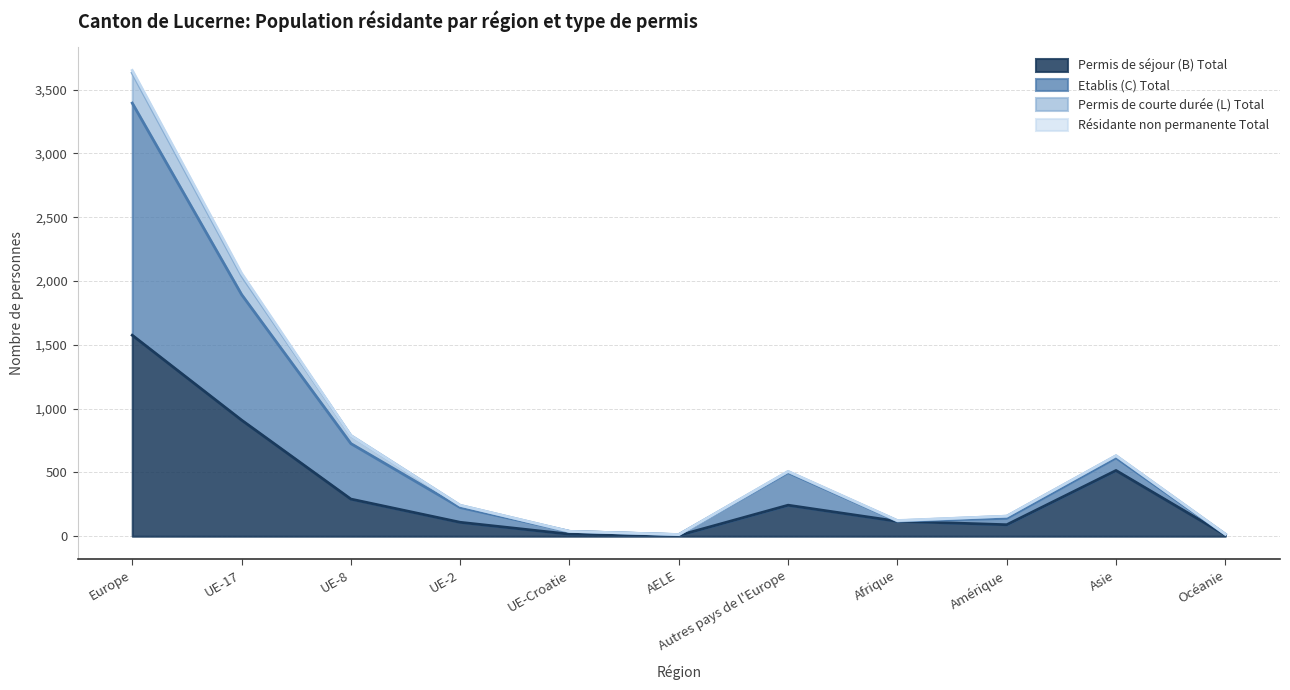

The Permis de séjour (B) Total series shows 520 at UE-8. True or false?

False